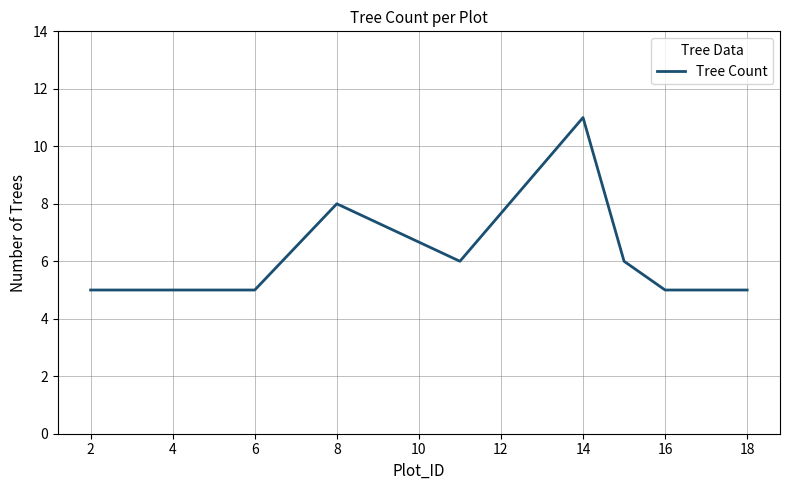

What is the difference between the maximum and minimum values?

6